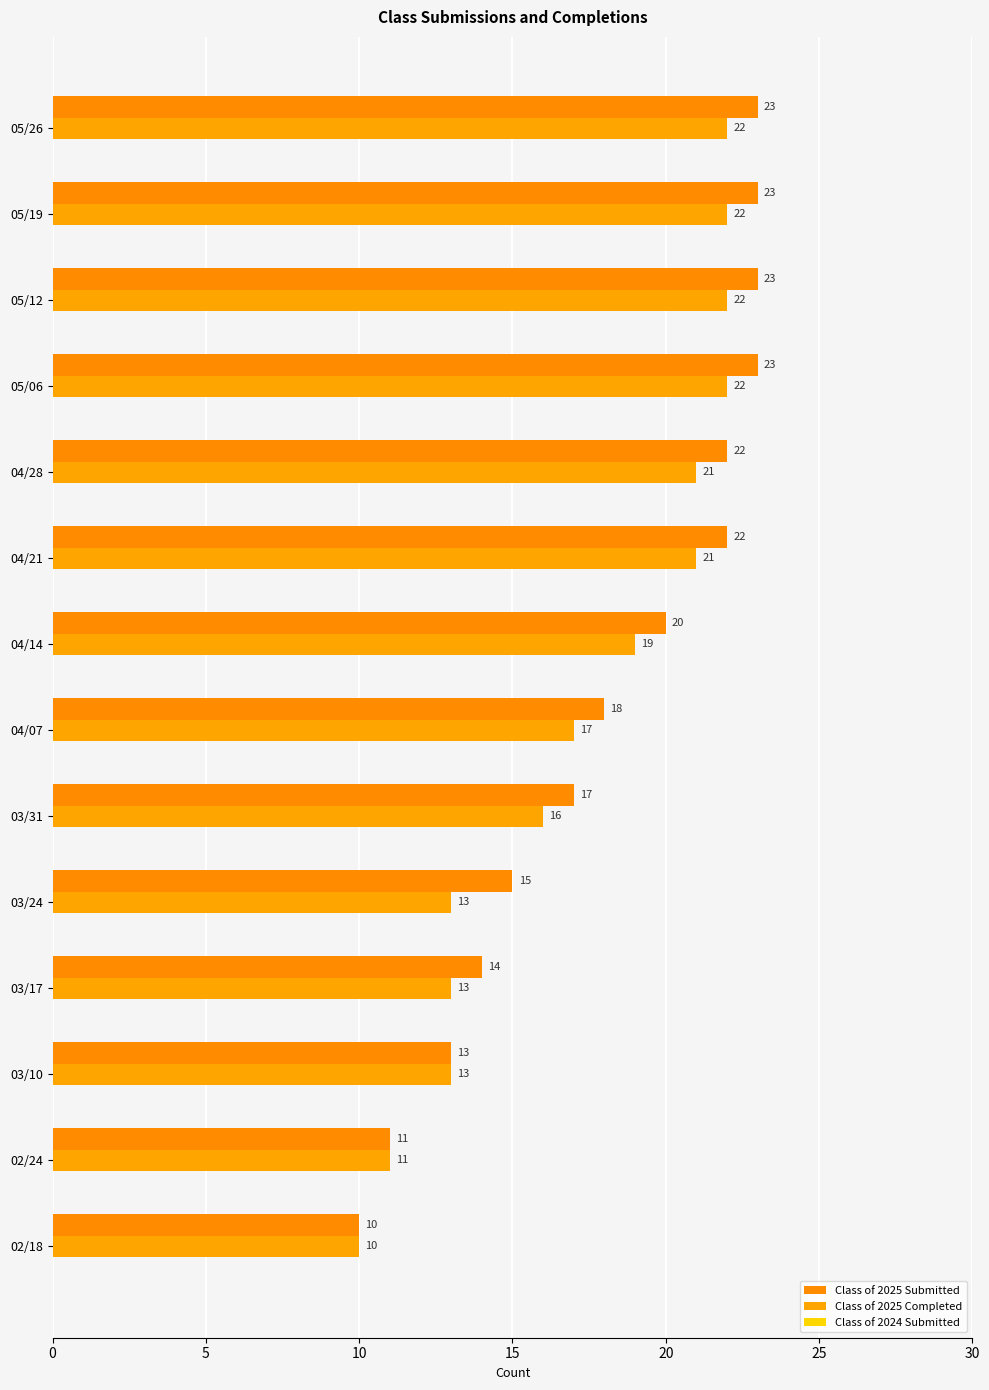

Count the number of data series in this chart.

2